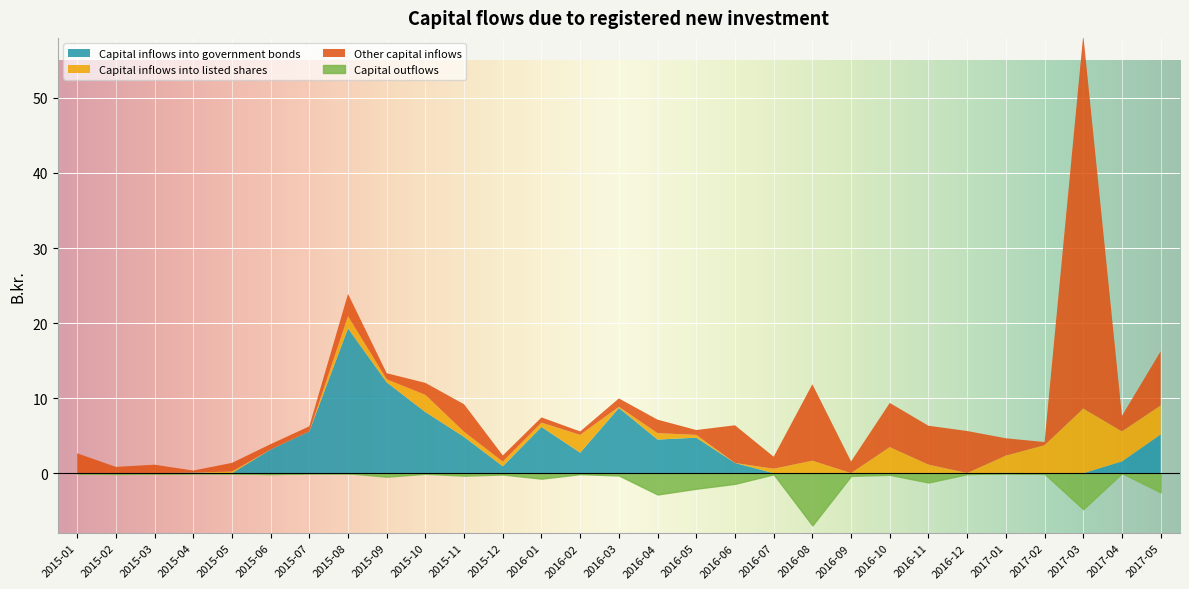

What is the maximum value shown in the chart?

49.8